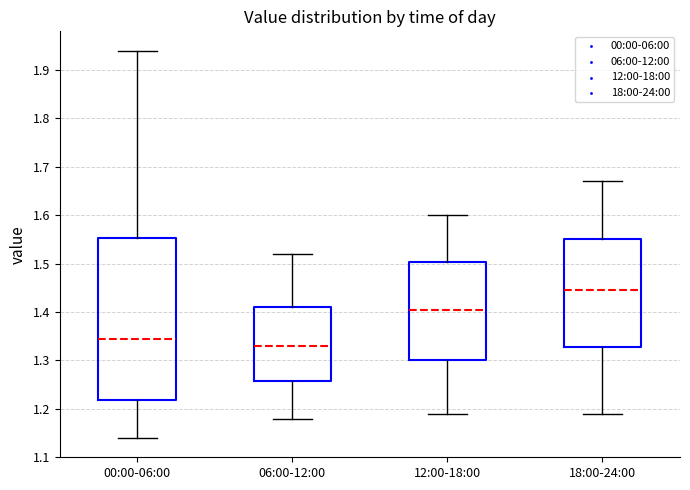

Reading left to right, transcribe this box plot: for each box, give where its median line is, the range the box spans, and where its two whiskers end, as read against the y-axis. The values are not printed on the chart, so give them approximately, as read against the axis.

00:00-06:00: median 1.35, box 1.22 to 1.55, whiskers 1.14 to 1.94
06:00-12:00: median 1.33, box 1.26 to 1.41, whiskers 1.18 to 1.52
12:00-18:00: median 1.41, box 1.30 to 1.50, whiskers 1.19 to 1.60
18:00-24:00: median 1.45, box 1.33 to 1.55, whiskers 1.19 to 1.67